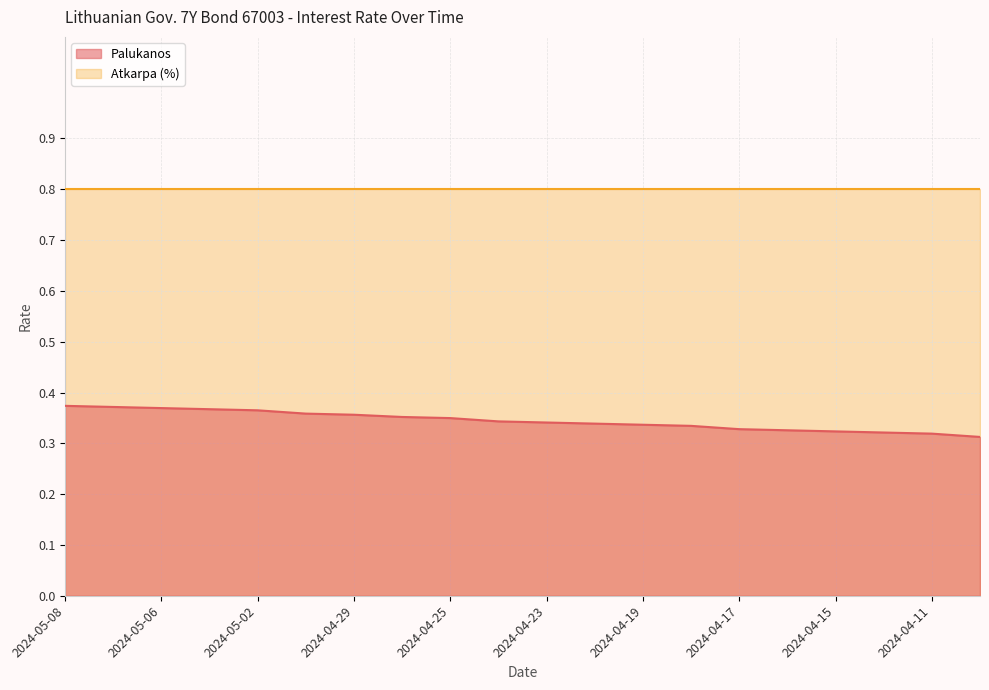

The chart shows a value of 0.2 at 2024-04-23. True or false?

False